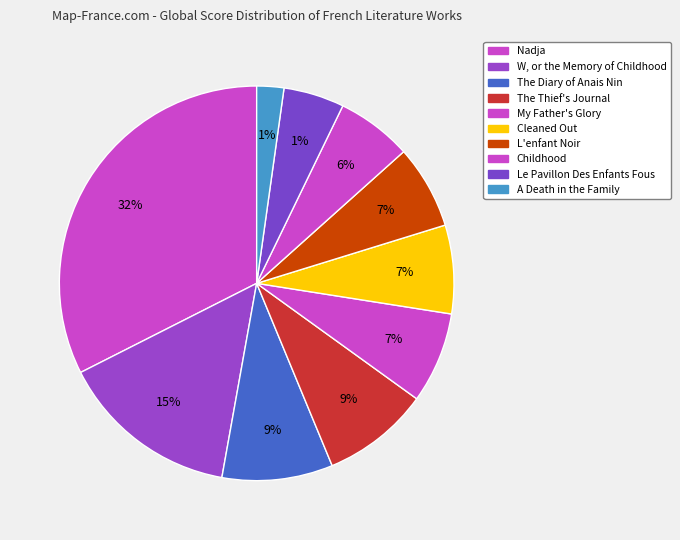

Is there a majority slice in this chart?

No